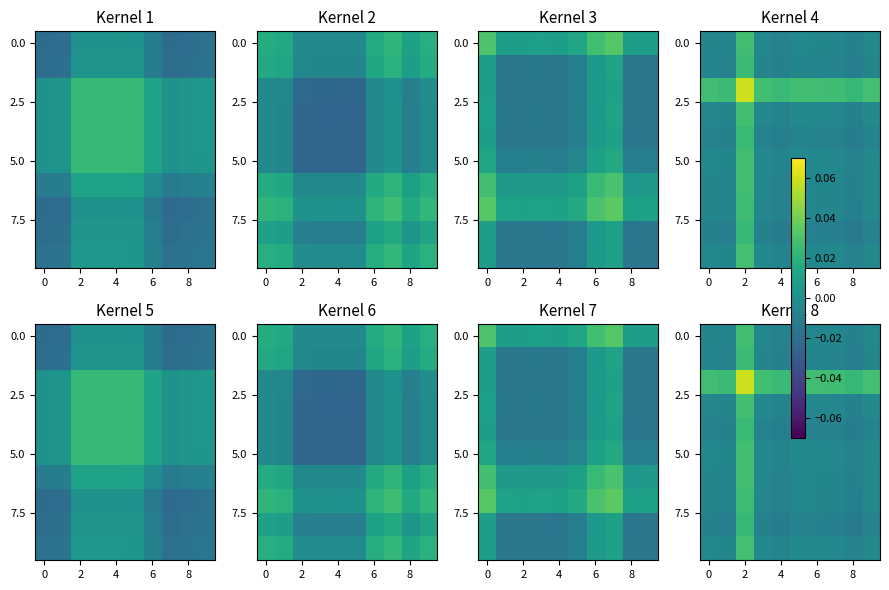

What is the maximum value shown in the chart?

0.1